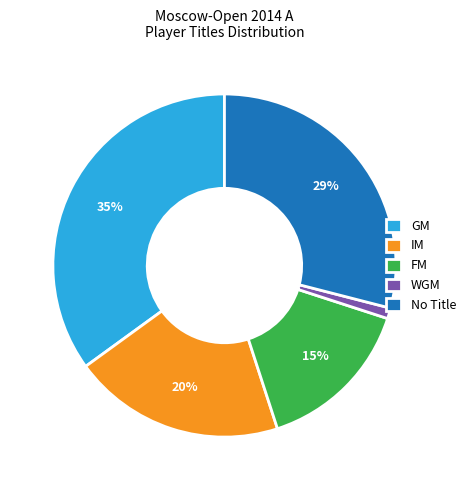

Approximately how many times larger is the value at GM compared to FM?

2.3